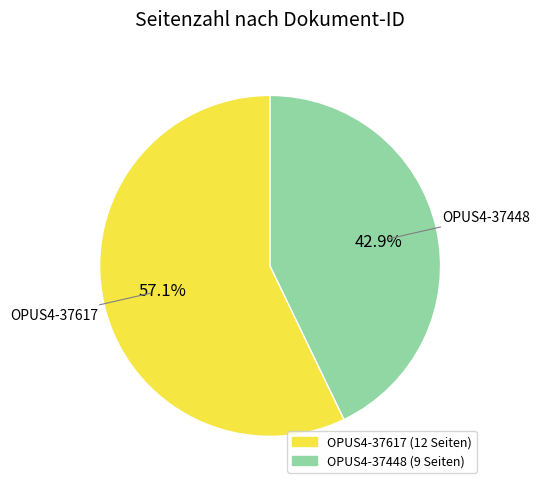

Rank the categories by value from lowest to highest.

OPUS4-37448, OPUS4-37617